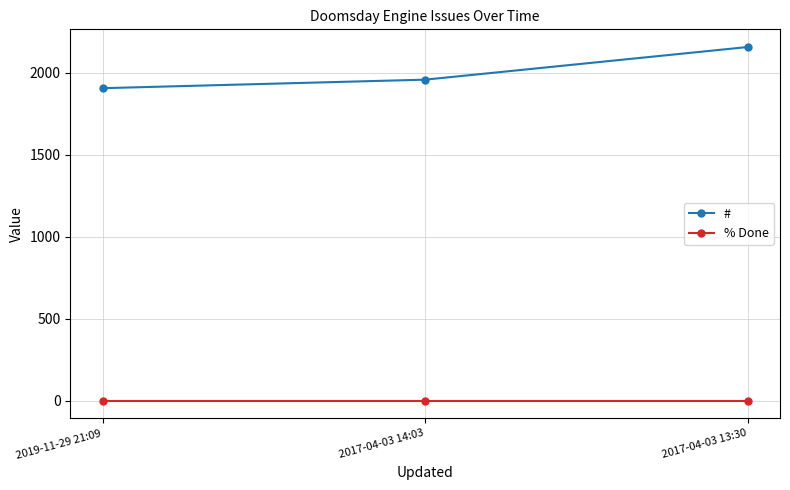

Which series changed the most between 2019-11-29 21:09 and 2017-04-03 13:30?

#